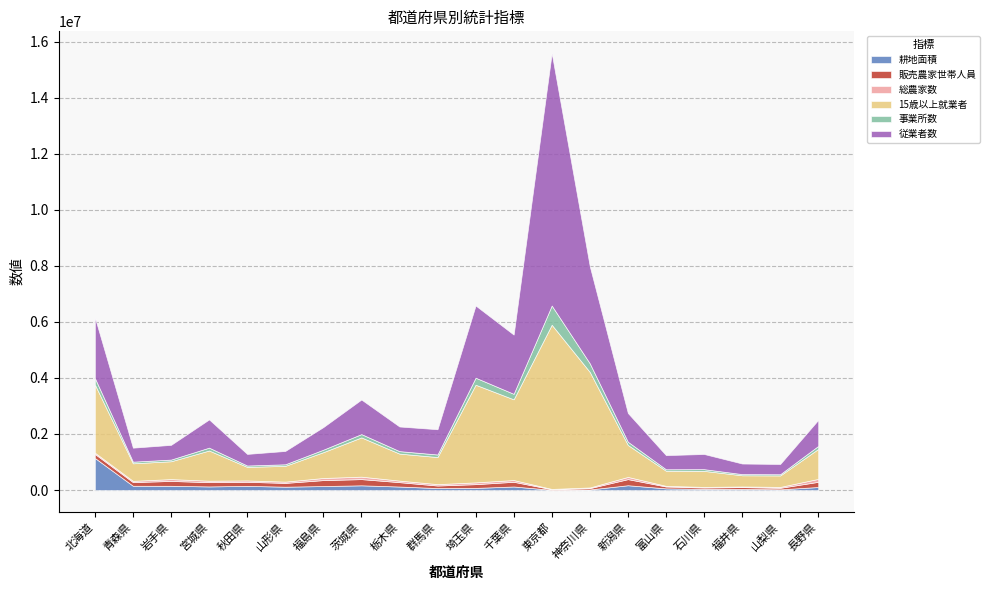

What is the difference between the maximum and minimum values in the 耕地面積 series?

1138100